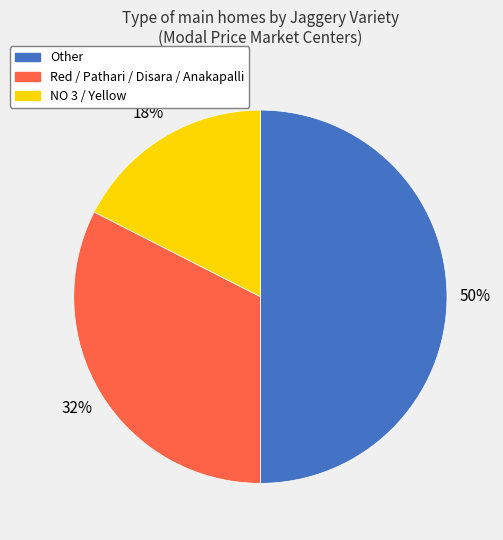

To the nearest percent, what is the average slice percentage?

33%